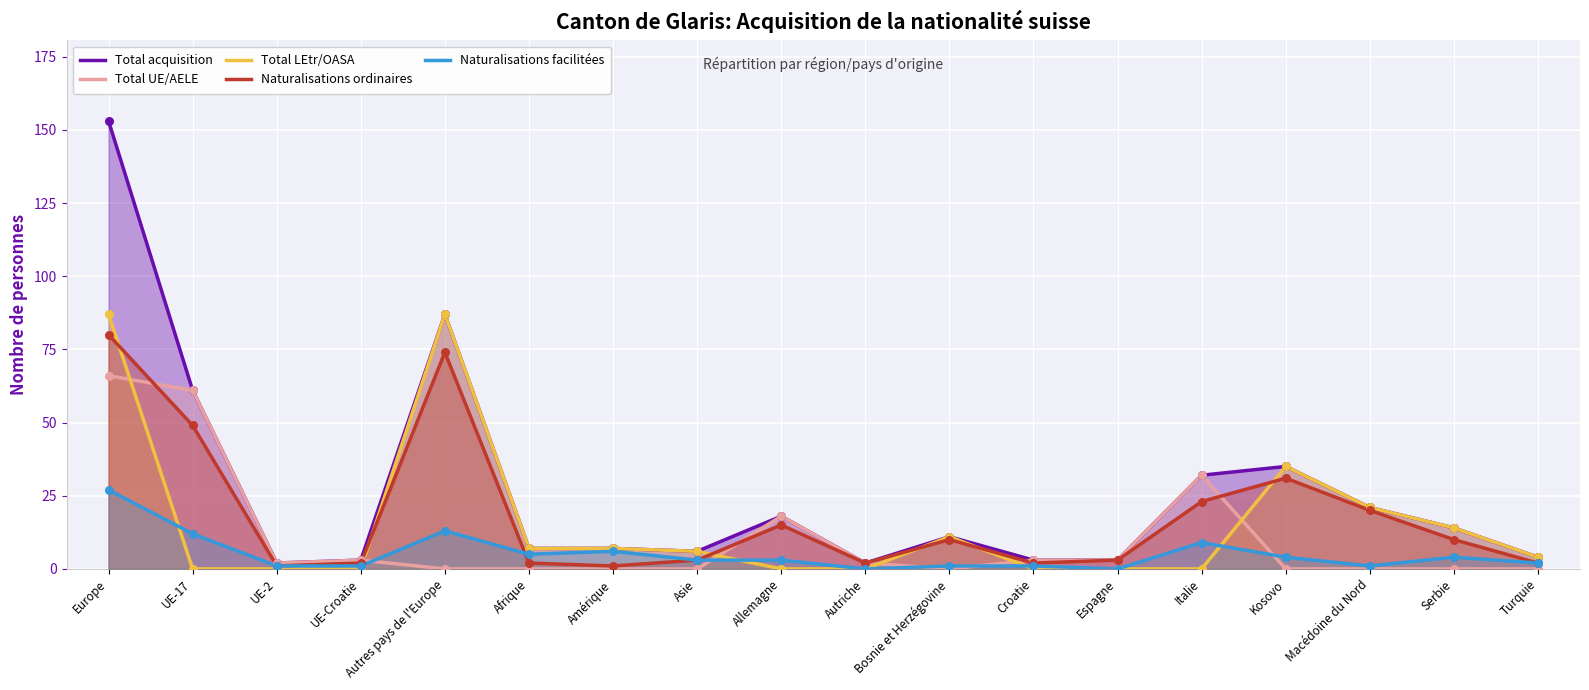

At how many categories does at least one series exceed 91?

1